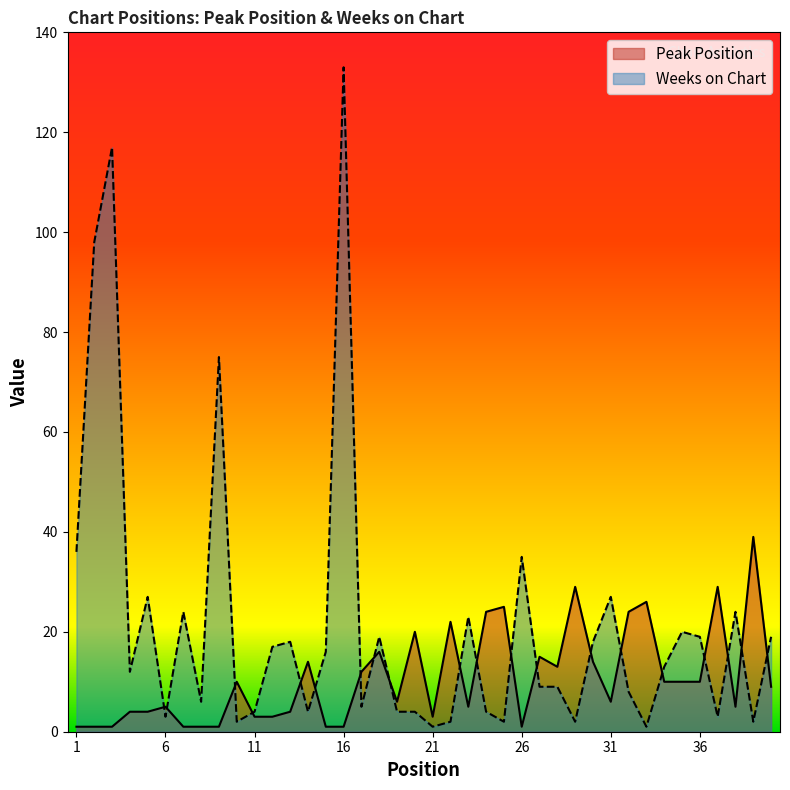

Where is Peak Position nearest to the value 20?

20